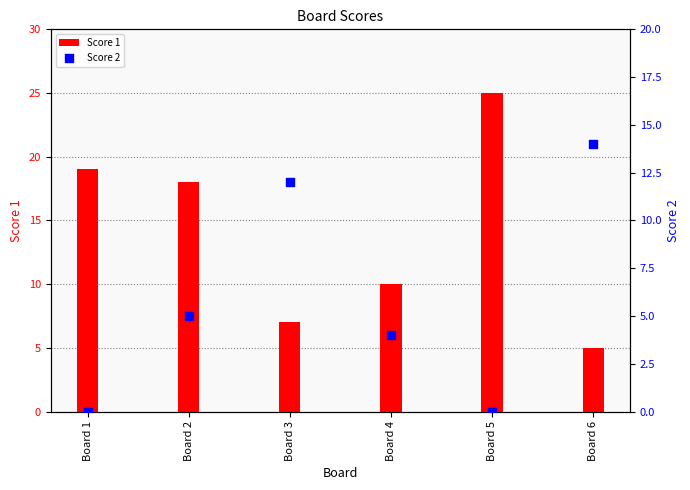

Is the value of Score 2 at Board 6 greater than the value of Score 1 at Board 1?

No